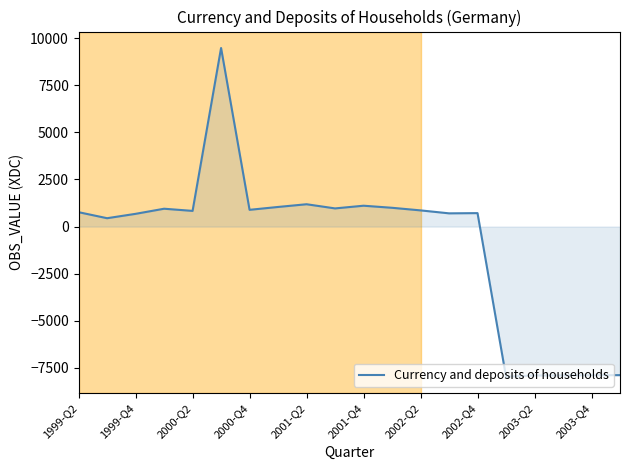

What is the greatest value displayed?

9477